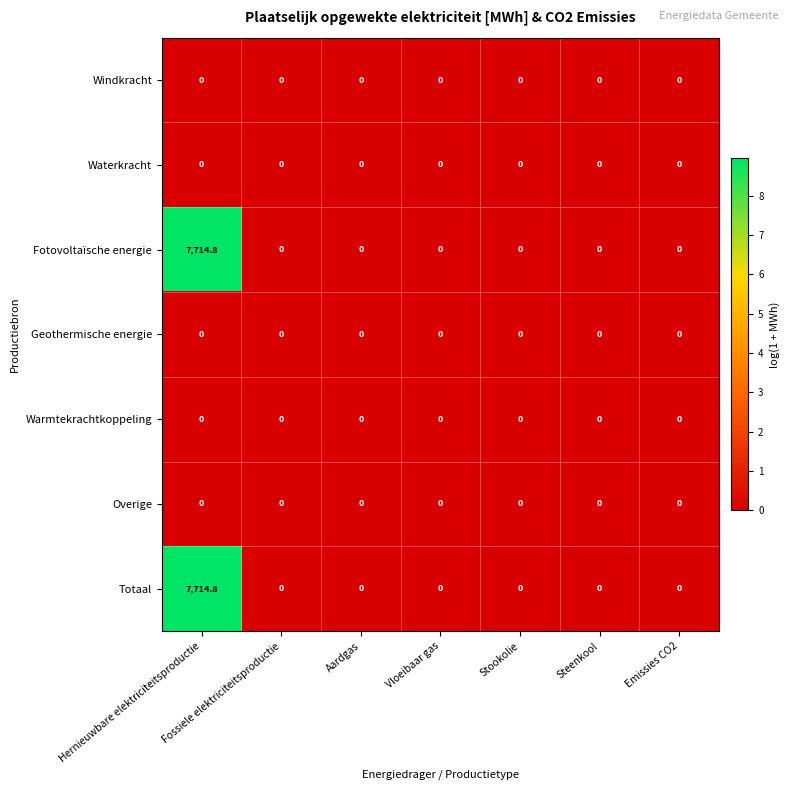

At which category is the sum across all series the highest?

Hernieuwbare elektriciteitsproductie